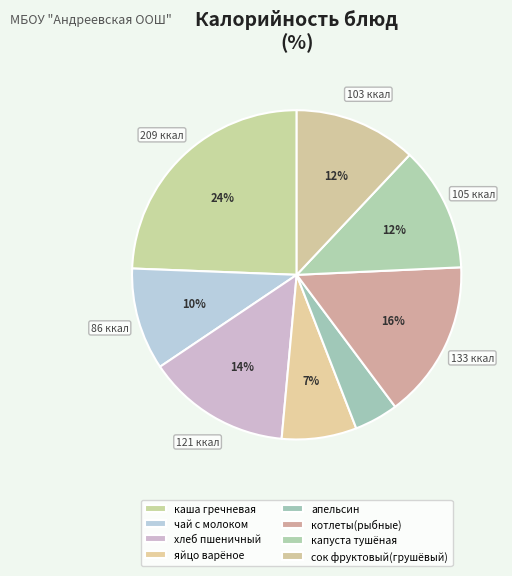

Do яйцо варёное and капуста тушёная together represent more than half of the pie?

No